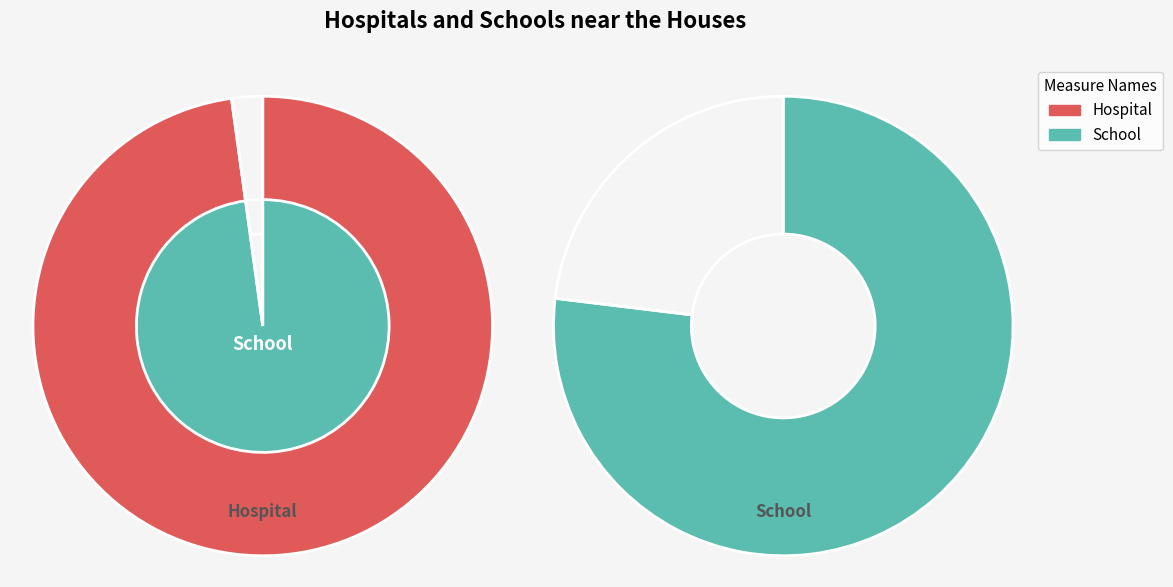

To the nearest percent, what is the average slice percentage?

11%